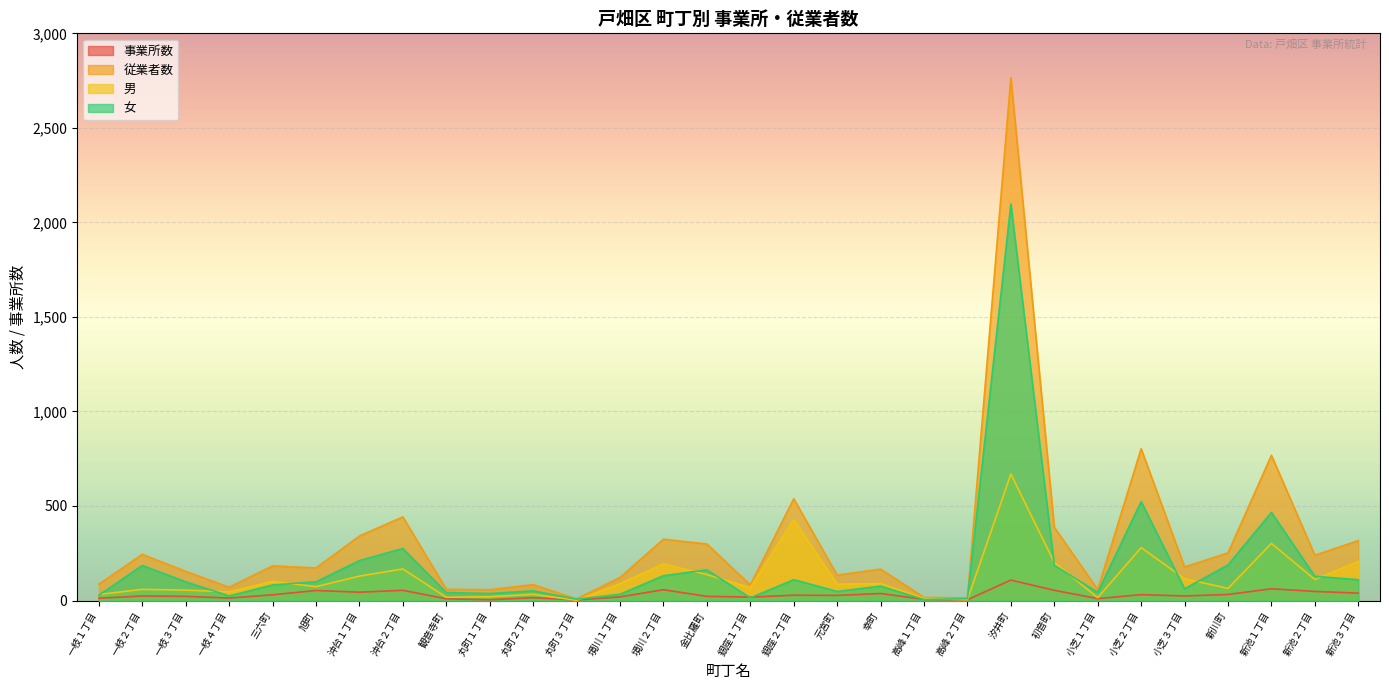

What is the value of the 事業所数 point at the 1st from the left?

12